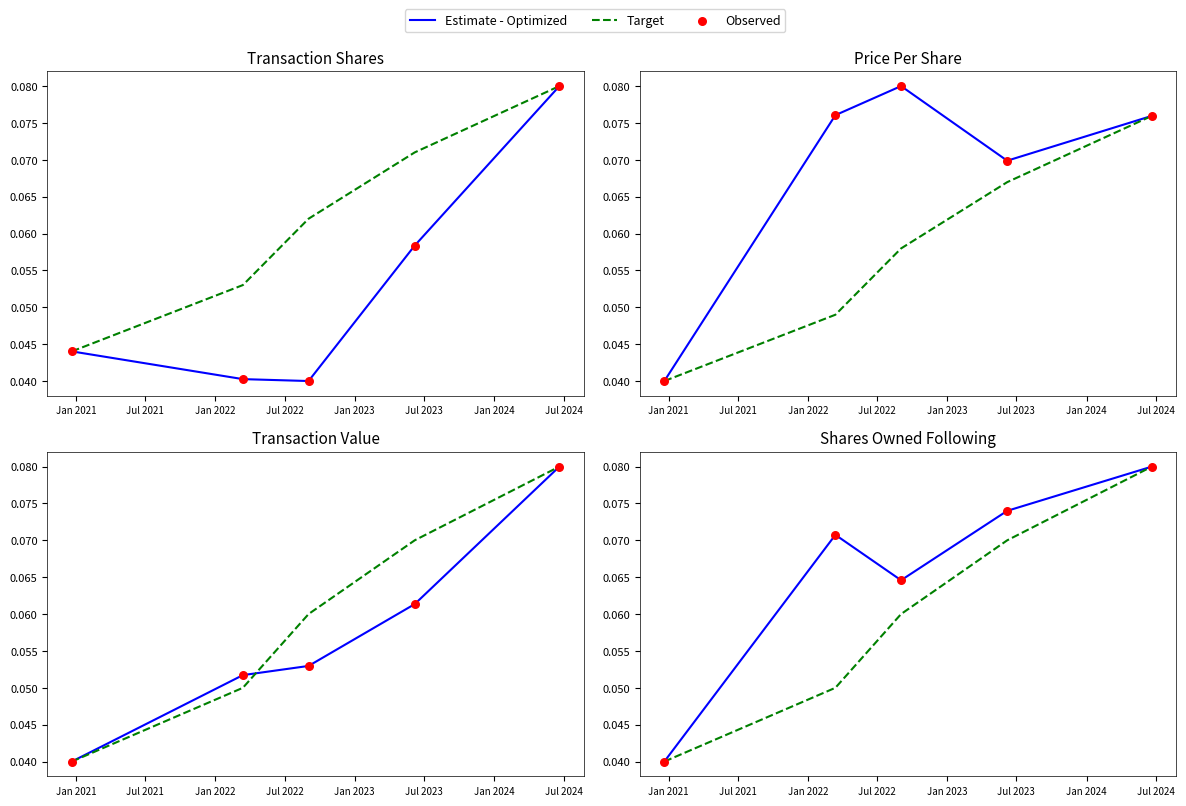

What are all the series names shown in the legend?

Estimate - Optimized, Target, Observed